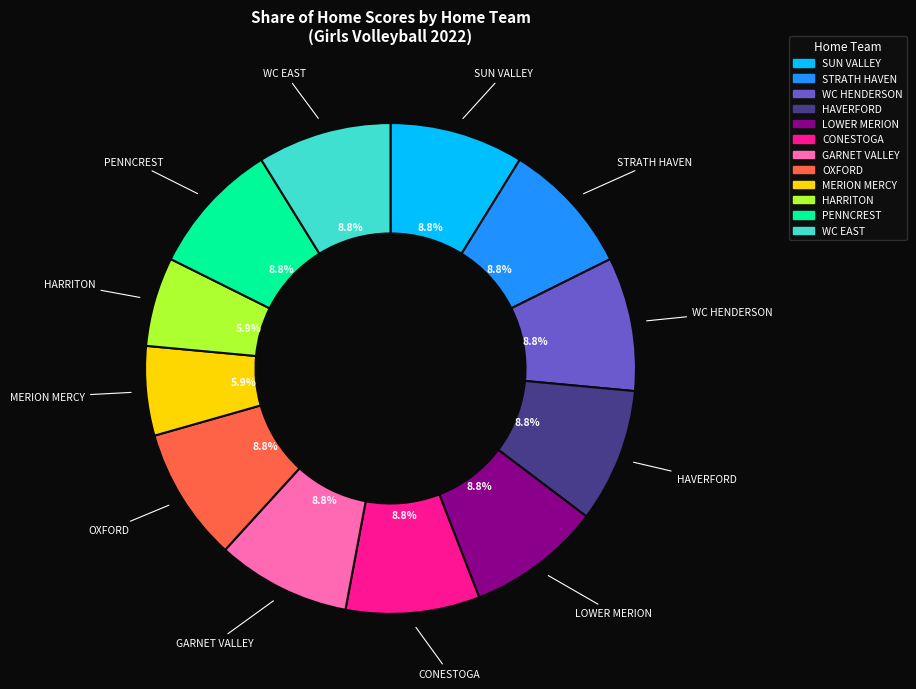

To the nearest percent, what is the difference between the largest and smallest slice percentages?

3%